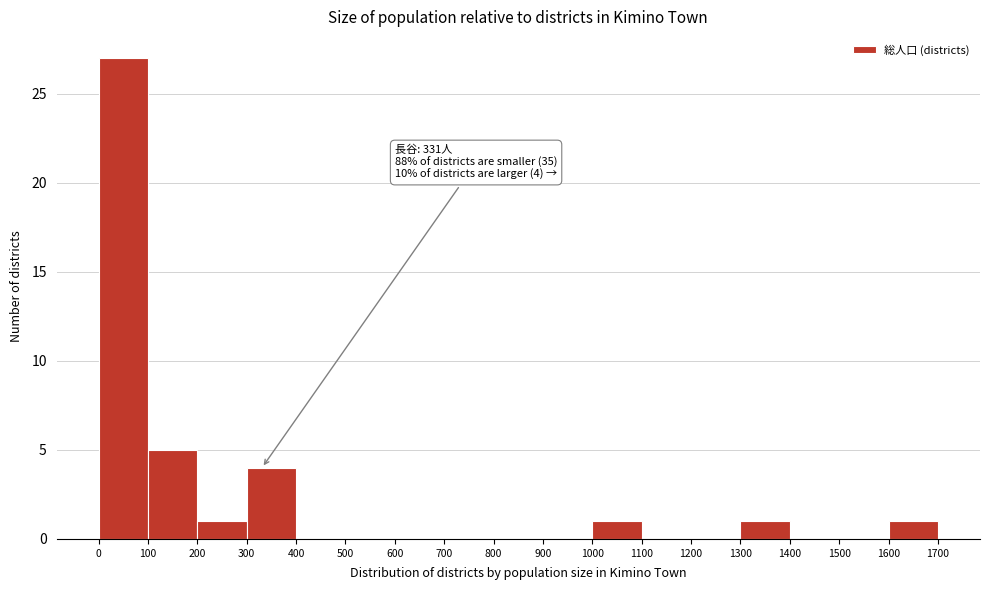

Over which range of the x-axis is the bar tallest?

0 to 100